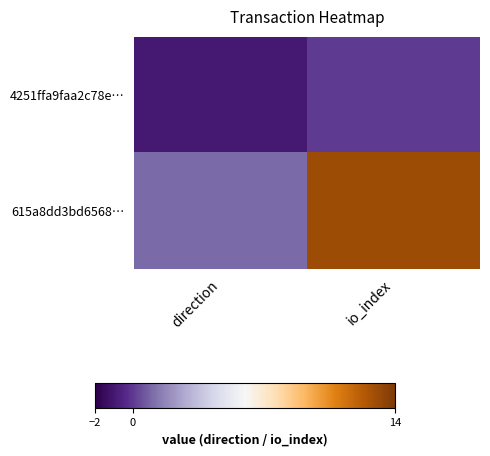

Reading left to right, list all the values displayed in this chart.

4251ffa9faa2c78e…: direction=-1	io_index=0
615a8dd3bd6568…: direction=1	io_index=13